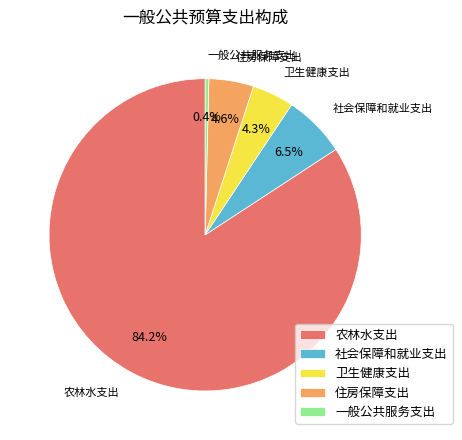

Which has a higher value, 社会保障和就业支出 or 卫生健康支出?

社会保障和就业支出